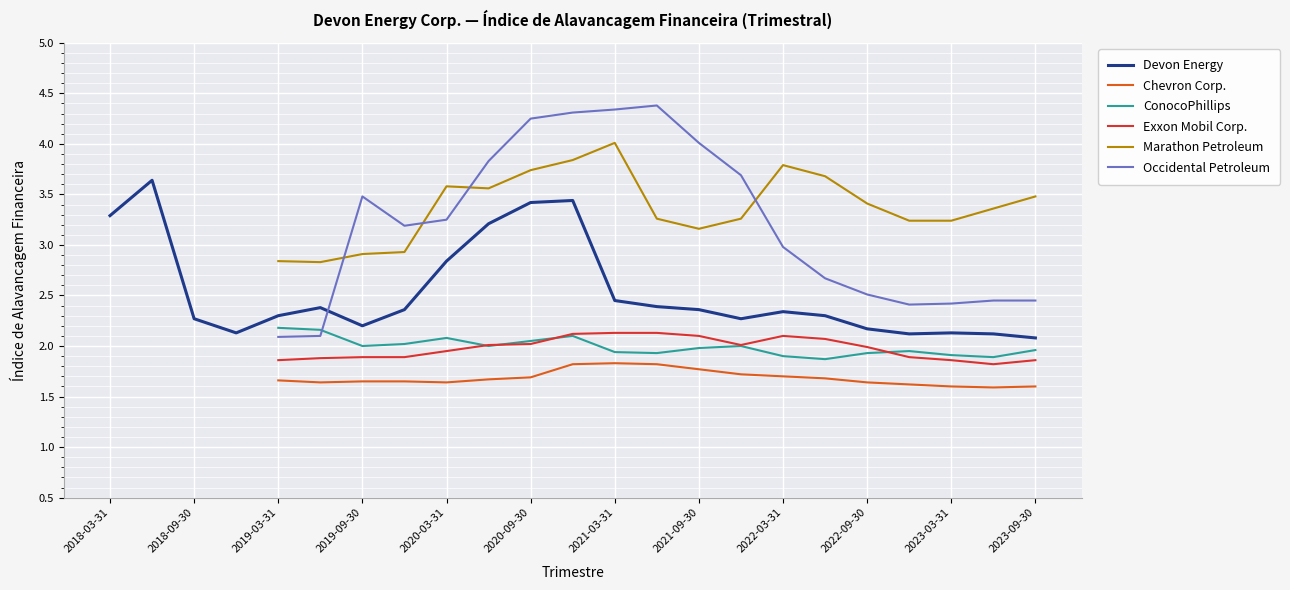

Is it true that Devon Energy equals 2.1 at 2023-09-30?

True